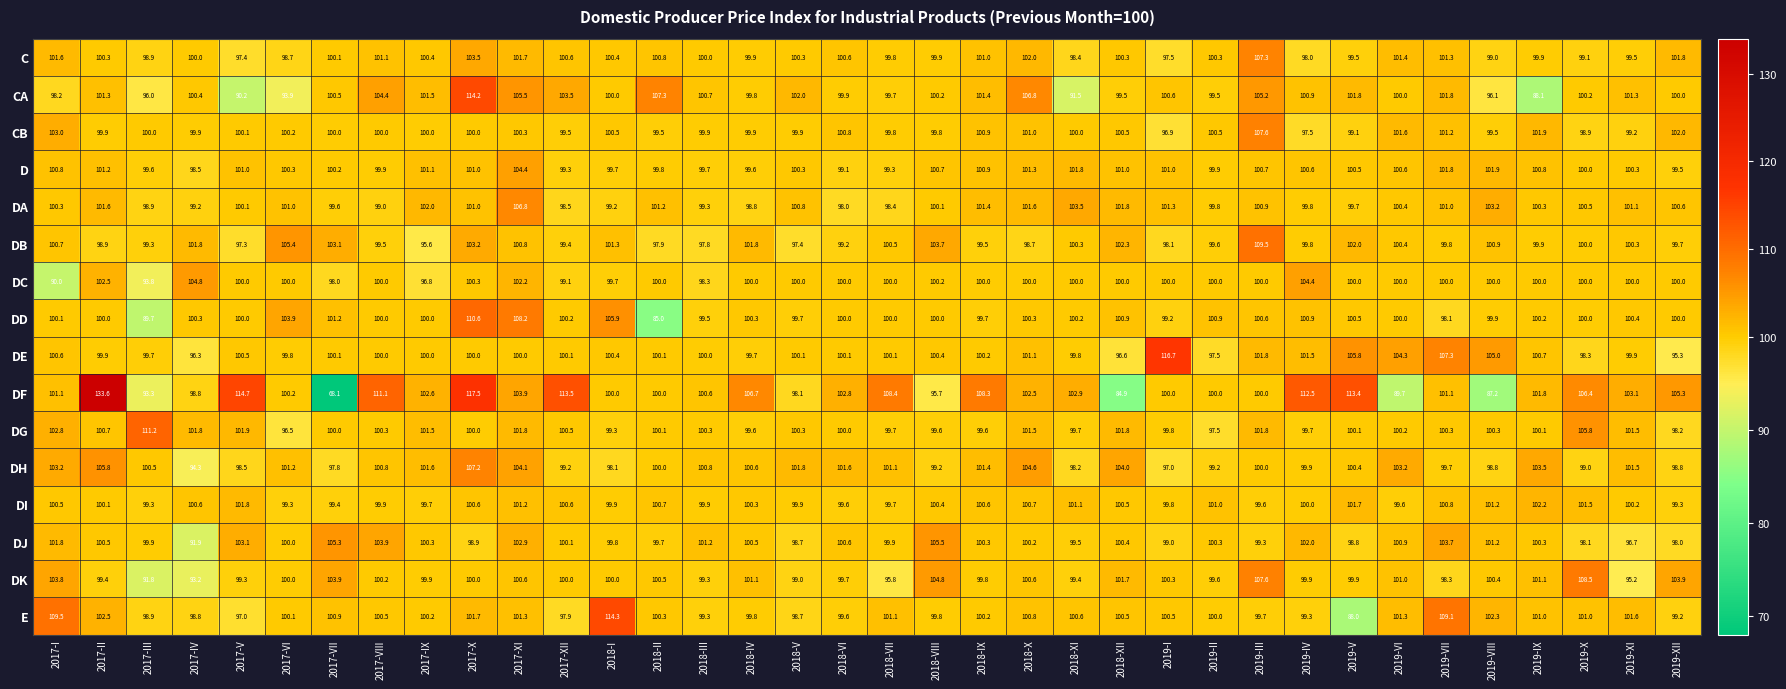

True or false: DI has a value of 100.7 at 2018-X.

True